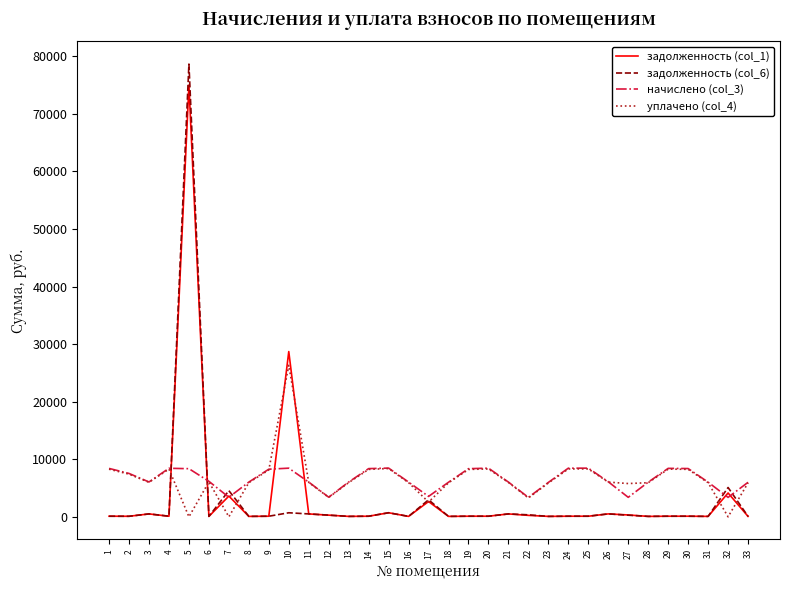

At how many categories does at least one series exceed 2497?

33